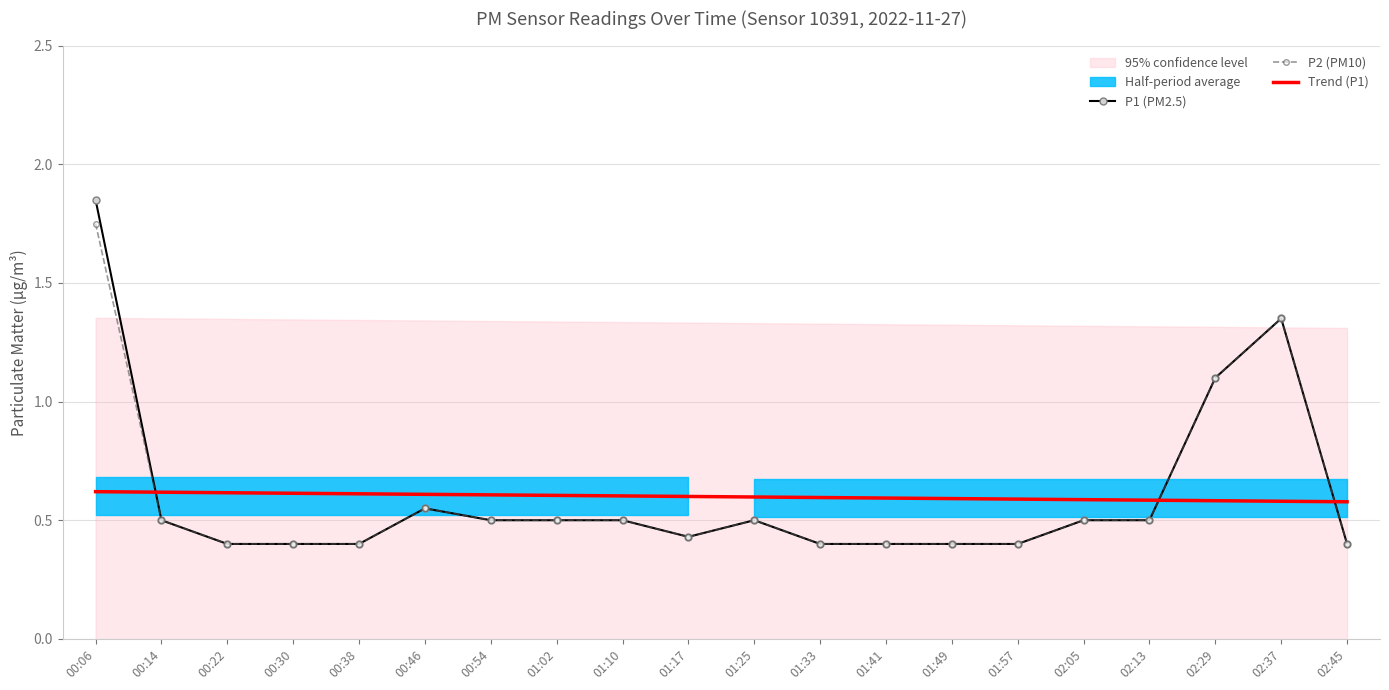

What is the difference between the highest and lowest values at 00:46?

0.1